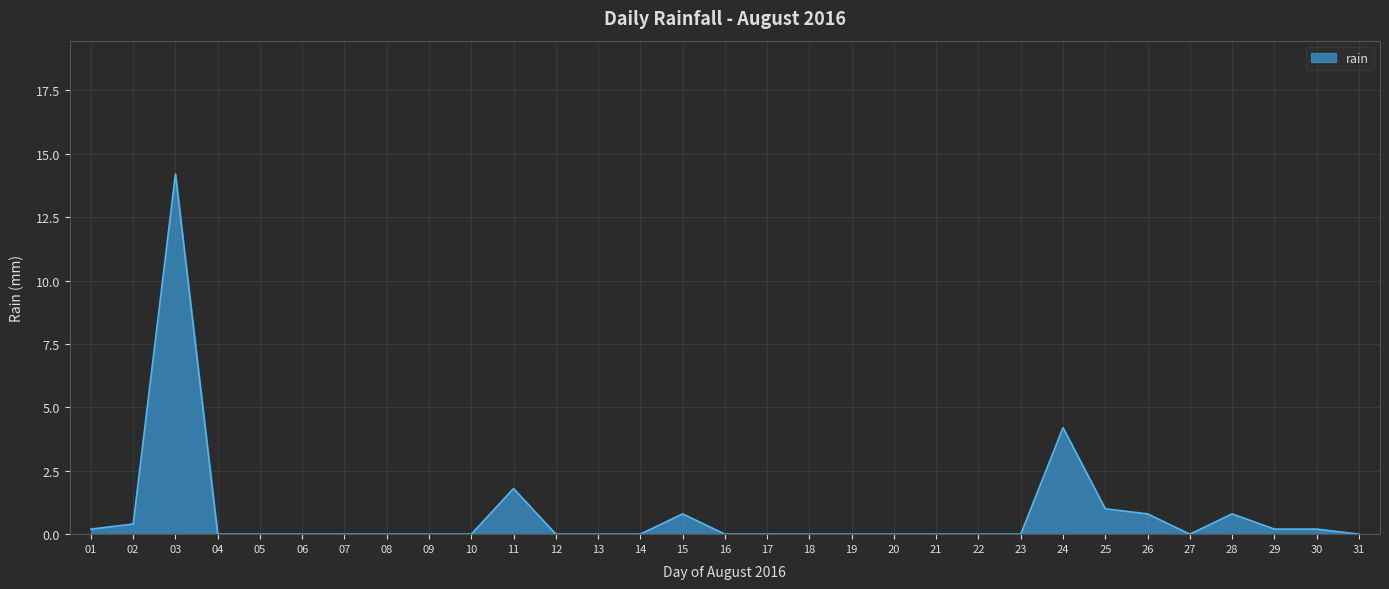

How many series are shown in this chart?

1